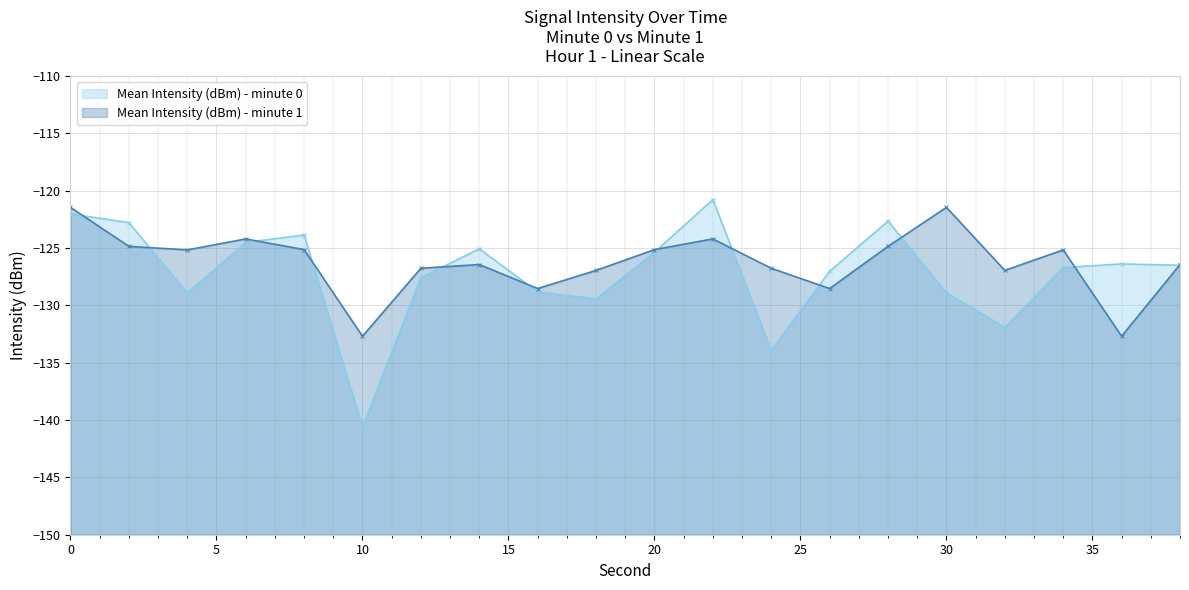

True or false: Mean Intensity (dBm) - minute 0 has a value of -194.3 at 26.

False